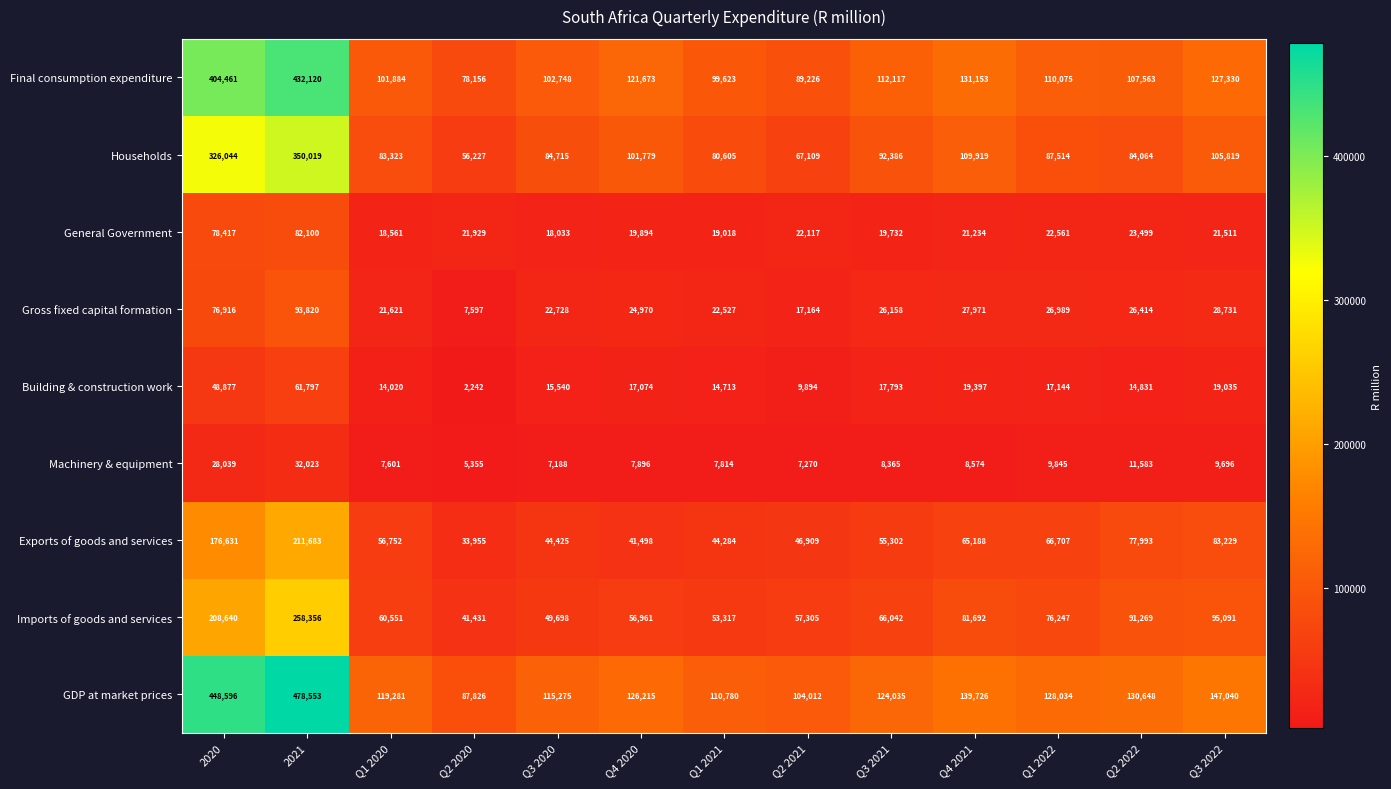

What value does the Building & construction work series have at Q1 2021?

14713